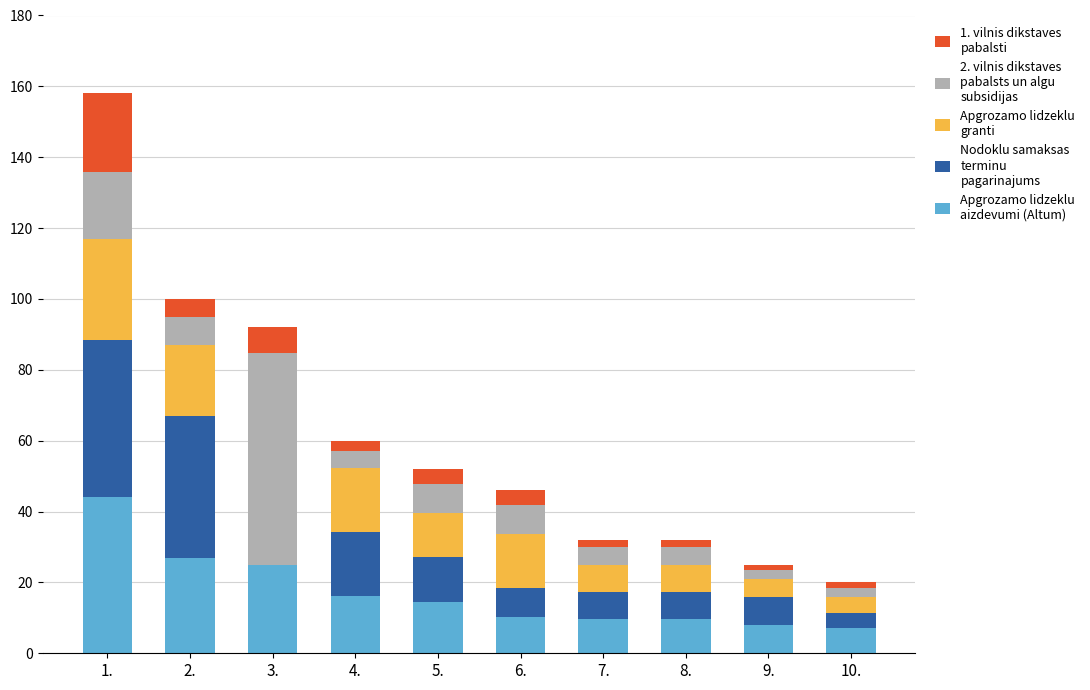

At which category is the sum across all series the highest?

1.